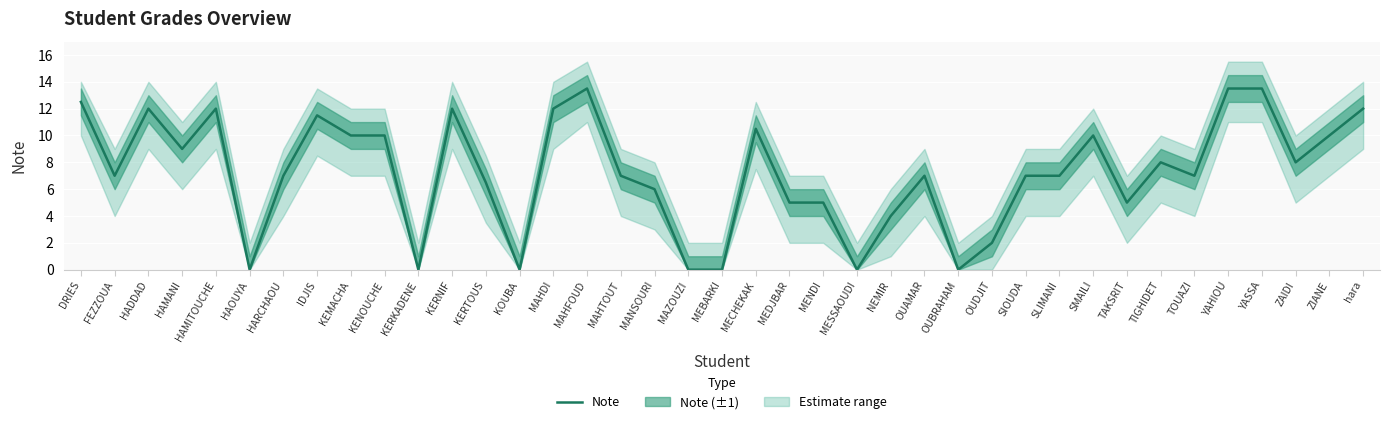

True or false: the data shows 7.0 at TOUAZI.

True